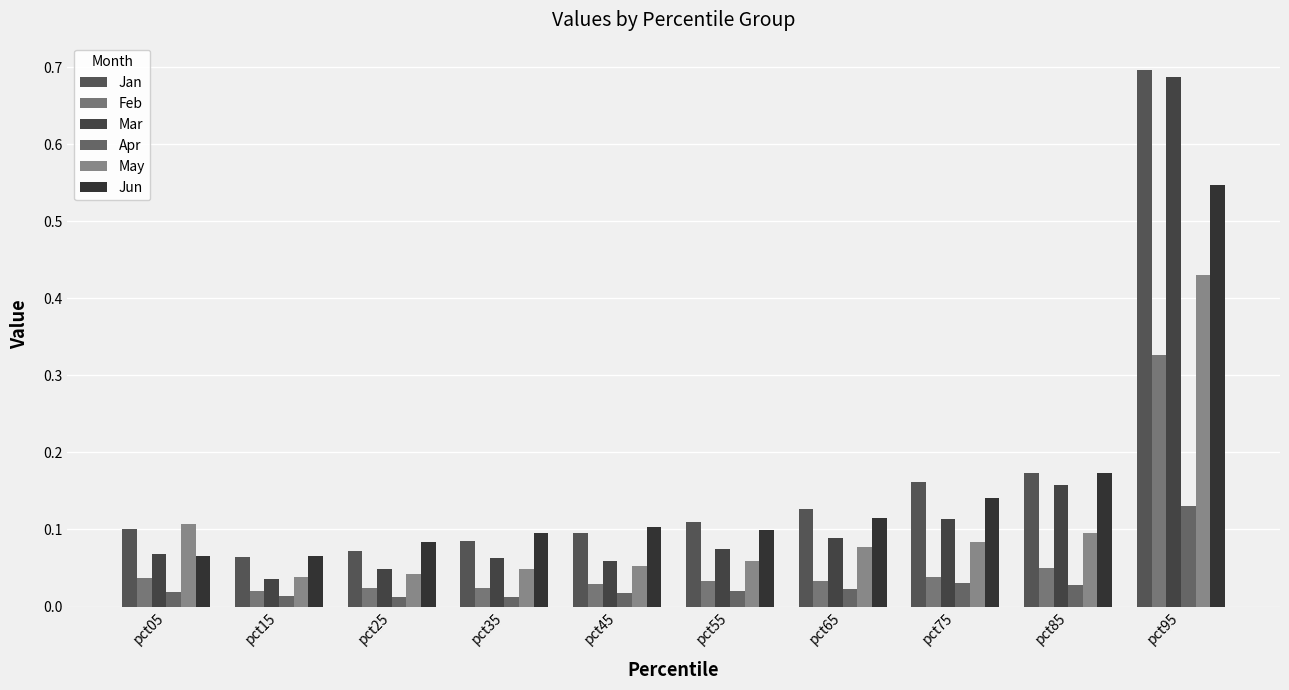

Between pct35 and pct95, which series saw the biggest shift?

Mar